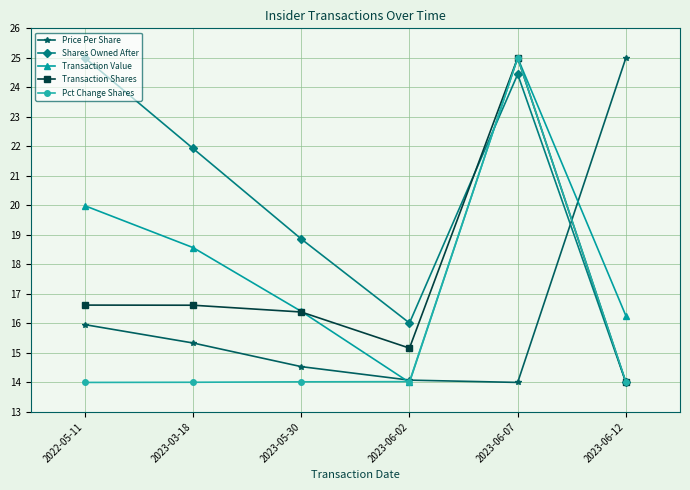

Which series changed the most between 2022-05-11 and 2023-03-18?

Shares Owned After